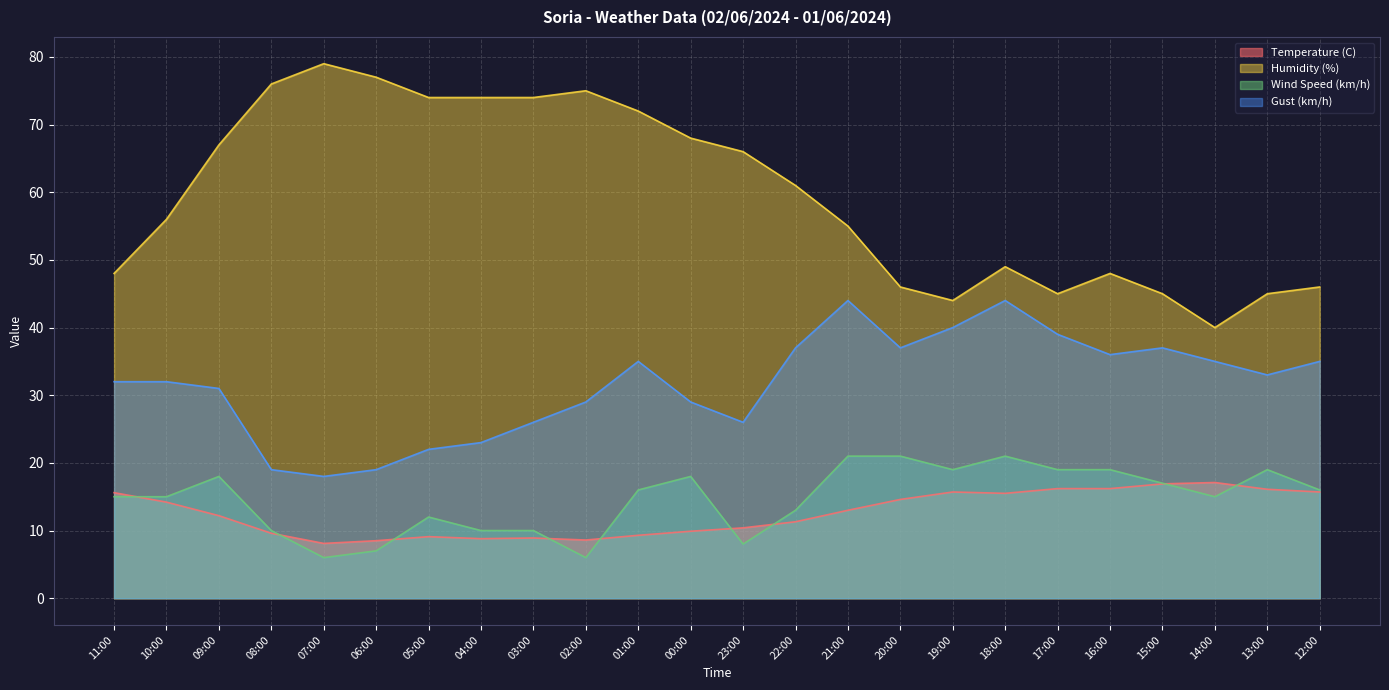

What is the minimum value shown in the chart?

6.0